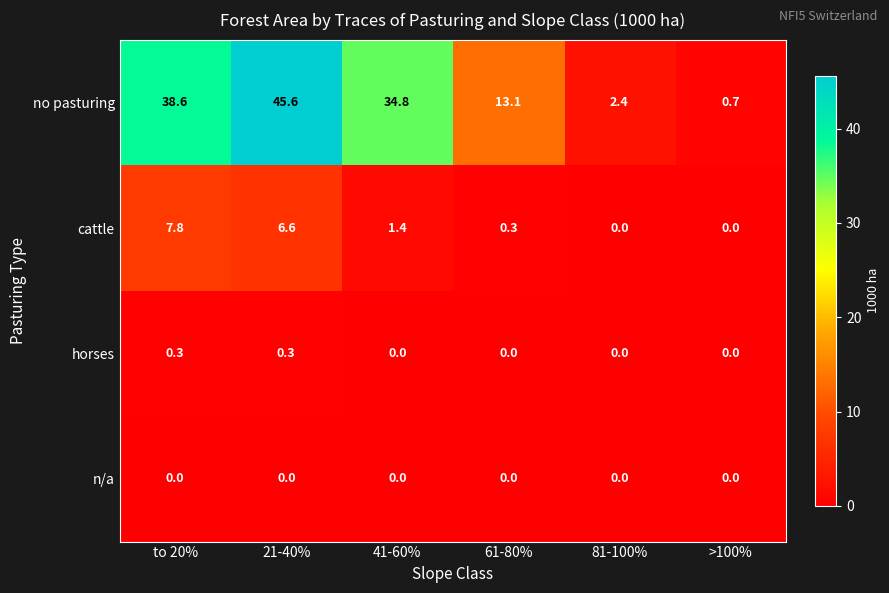

At which label does no pasturing reach its minimum?

>100%